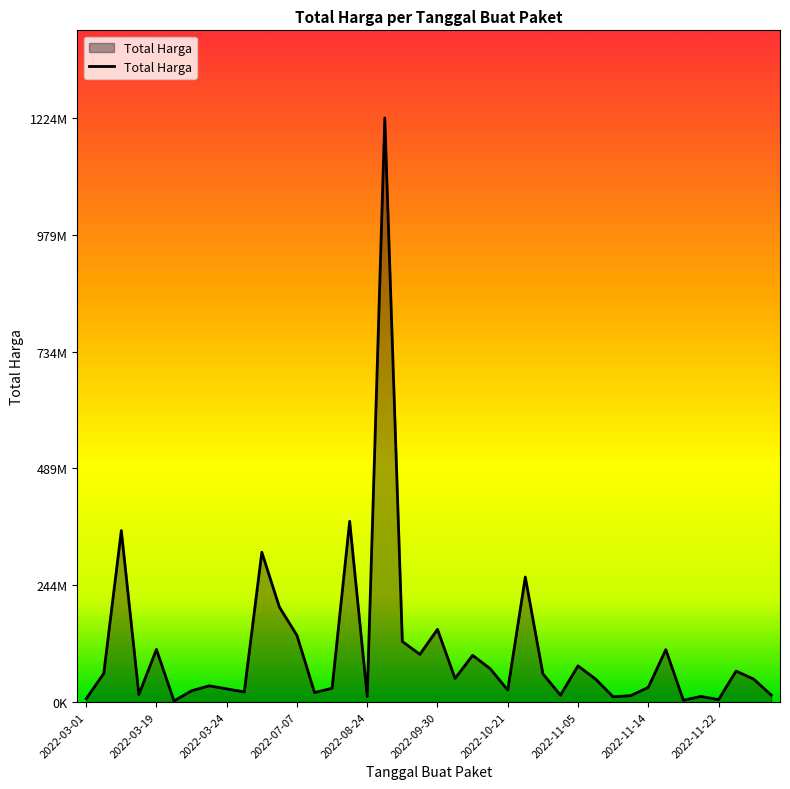

Is this an area chart (filled region under the line)?

Yes